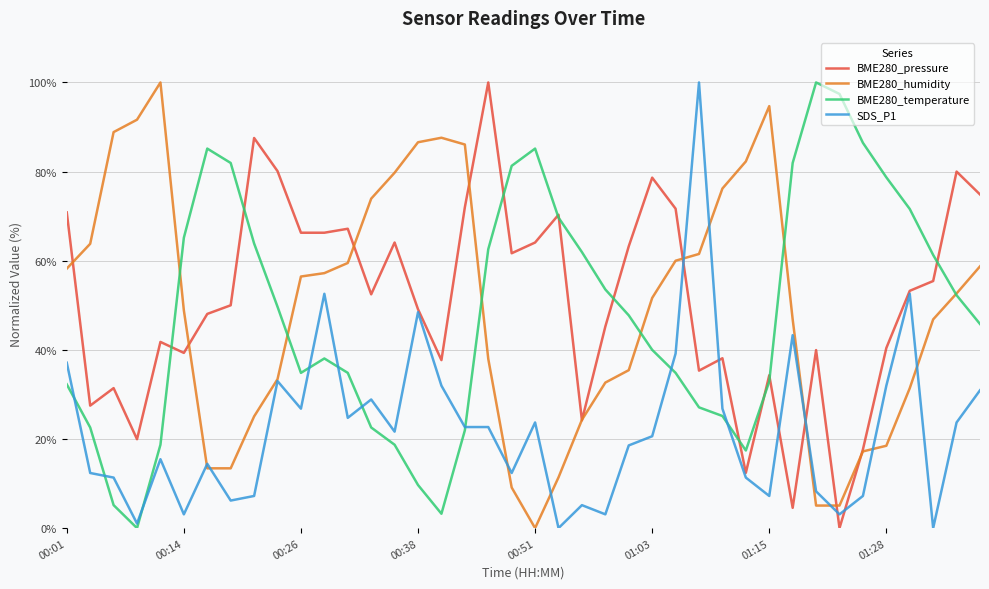

How many categories are shown in the chart?

40